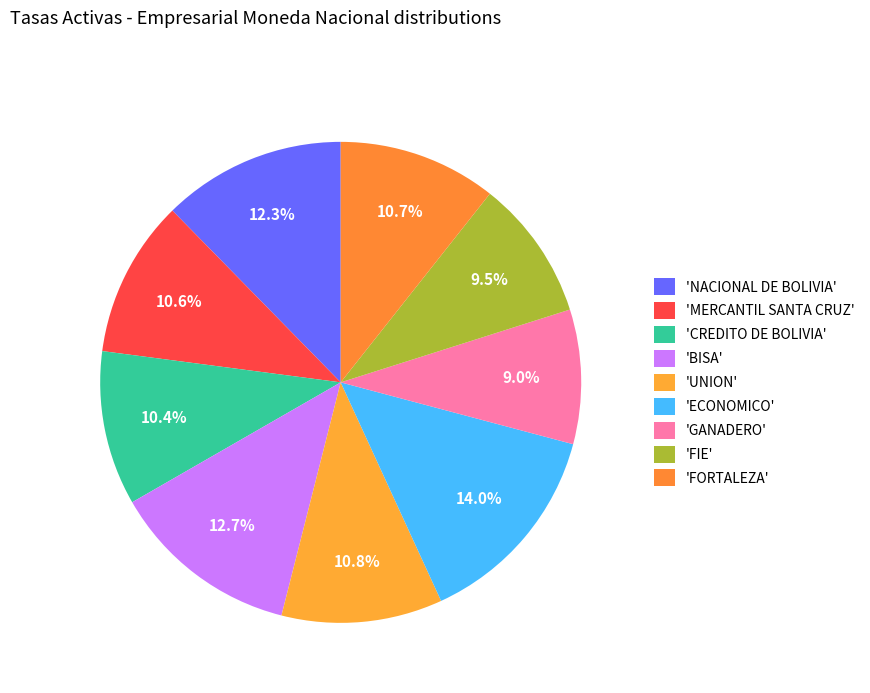

Rank the categories by value from lowest to highest.

GANADERO, FIE, CREDITO DE BOLIVIA, MERCANTIL SANTA CRUZ, FORTALEZA, UNION, NACIONAL DE BOLIVIA, BISA, ECONOMICO